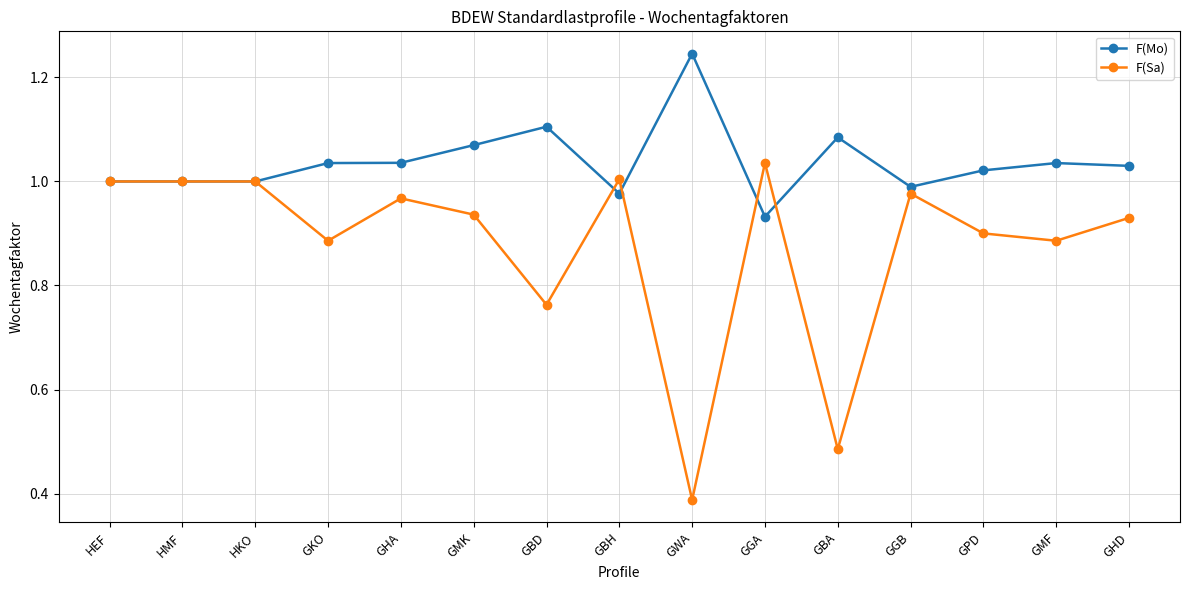

True or false: F(Sa) has more than 0 interior local peaks.

True